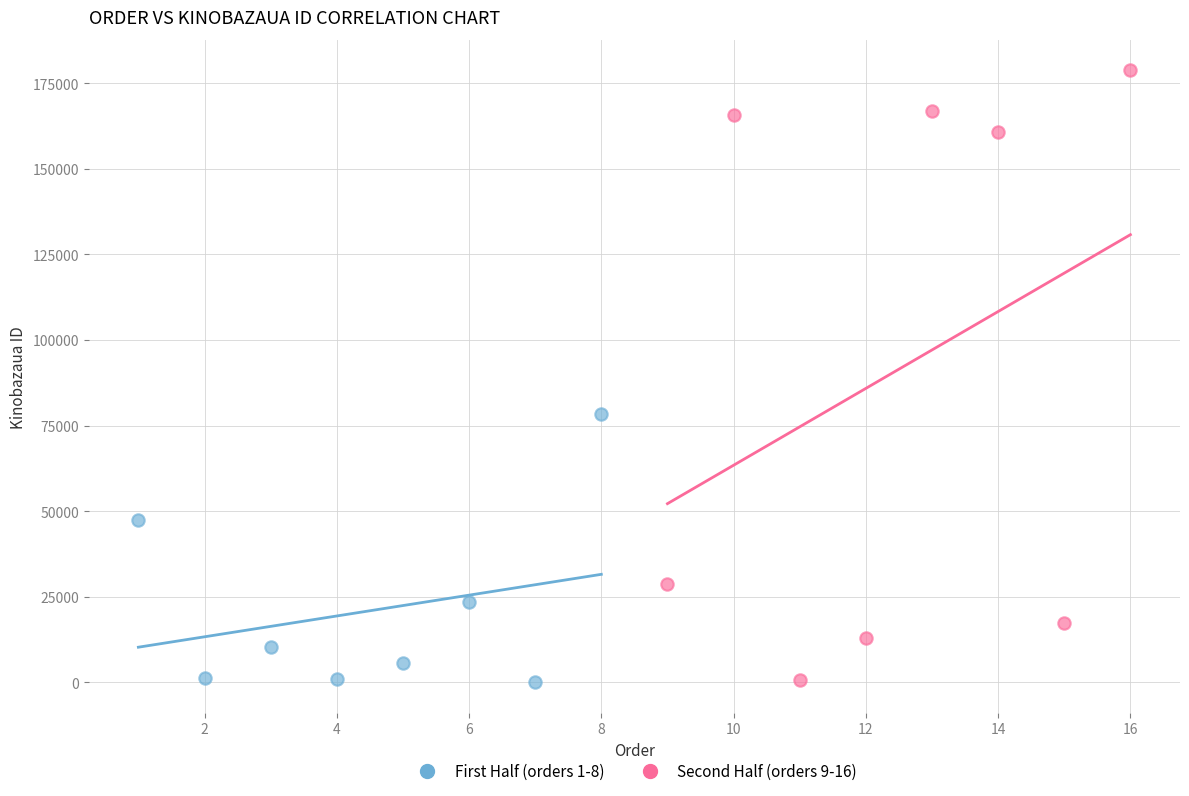

Which series contains the highest Y value?

Second Half (orders 9-16)